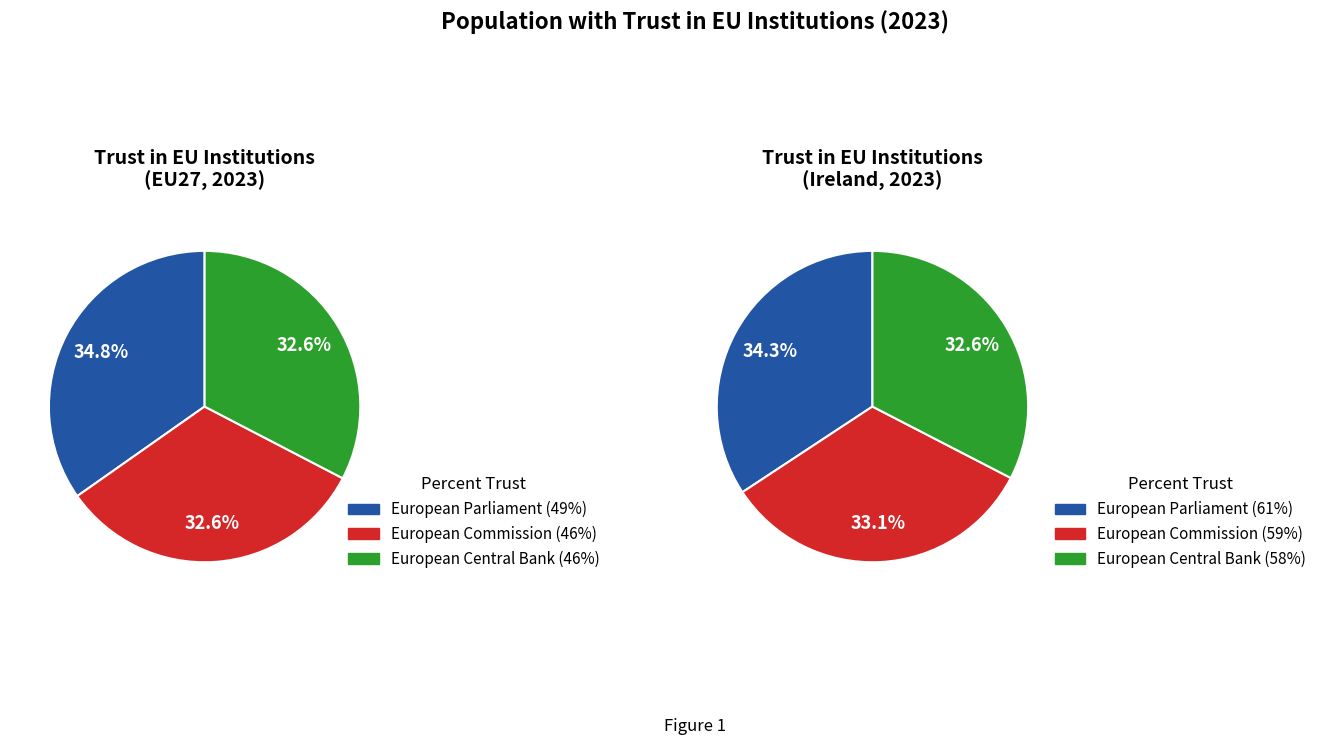

Rank the series by their maximum value, from highest to lowest.

Ireland, EU27